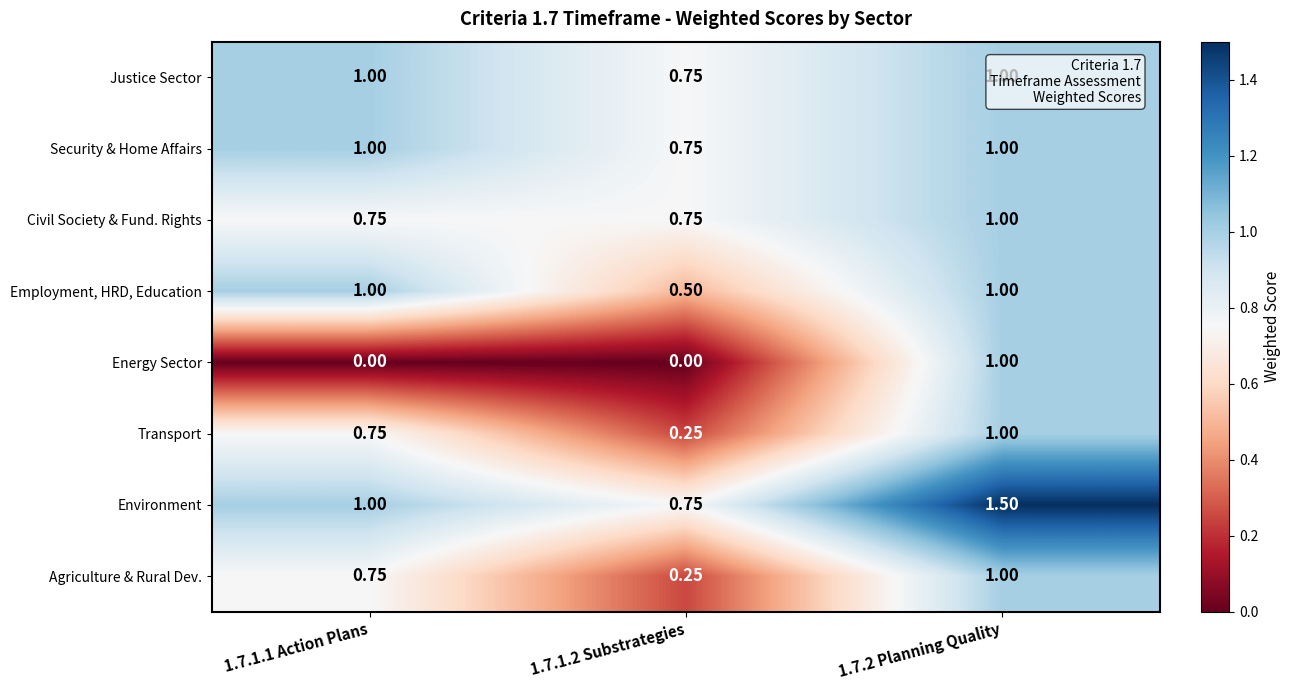

Between 1.7.1.2 Substrategies and 1.7.2 Planning Quality, which series saw the biggest shift?

Energy Sector